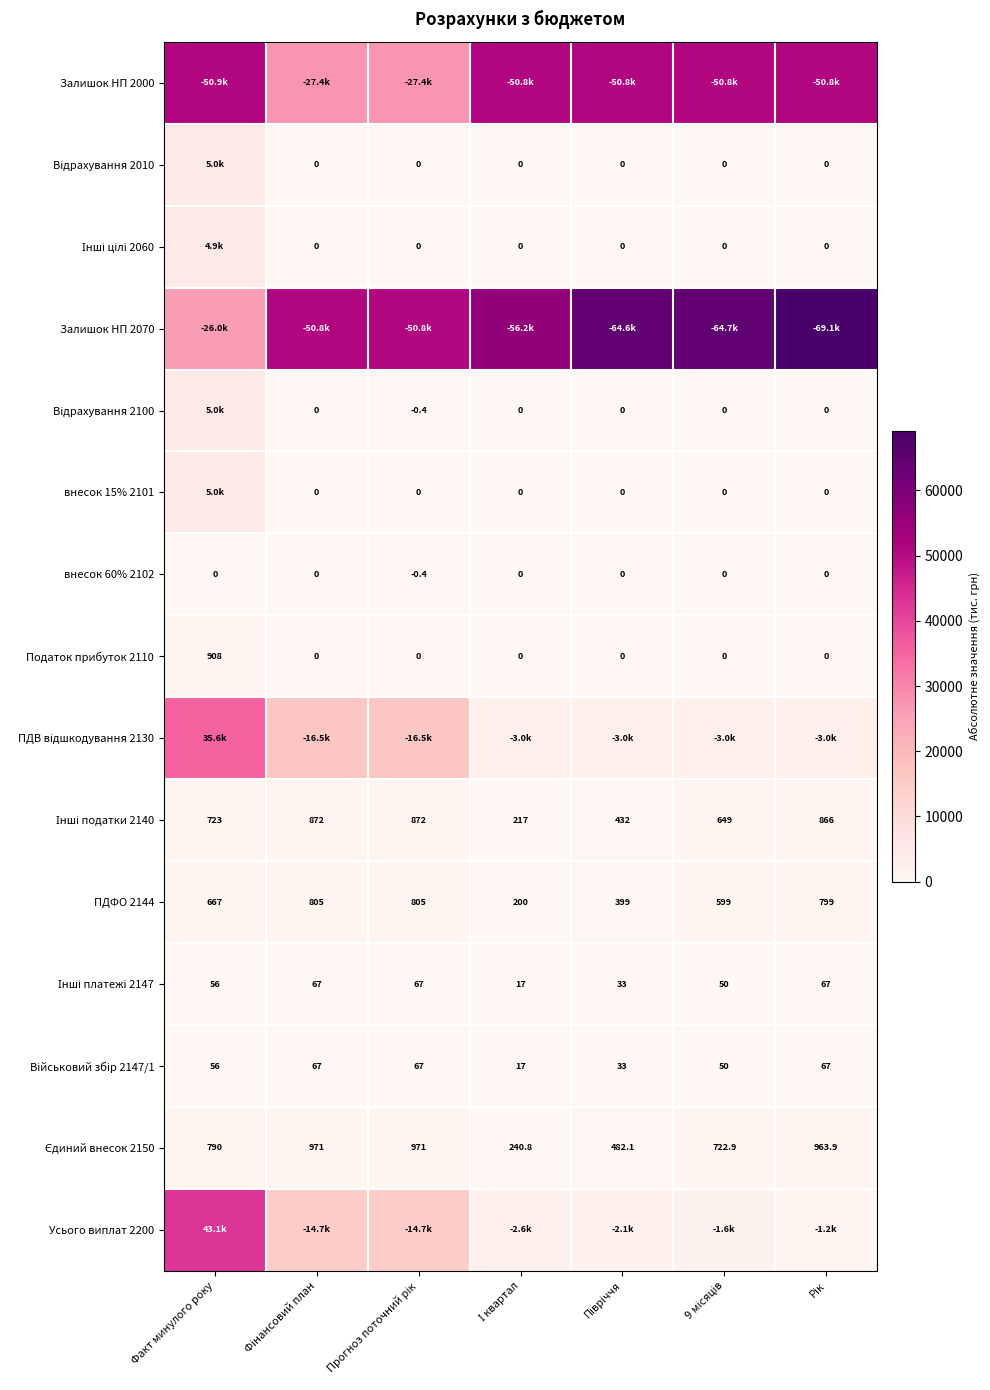

How many values in the ПДФО 2144 series are below 667?

3